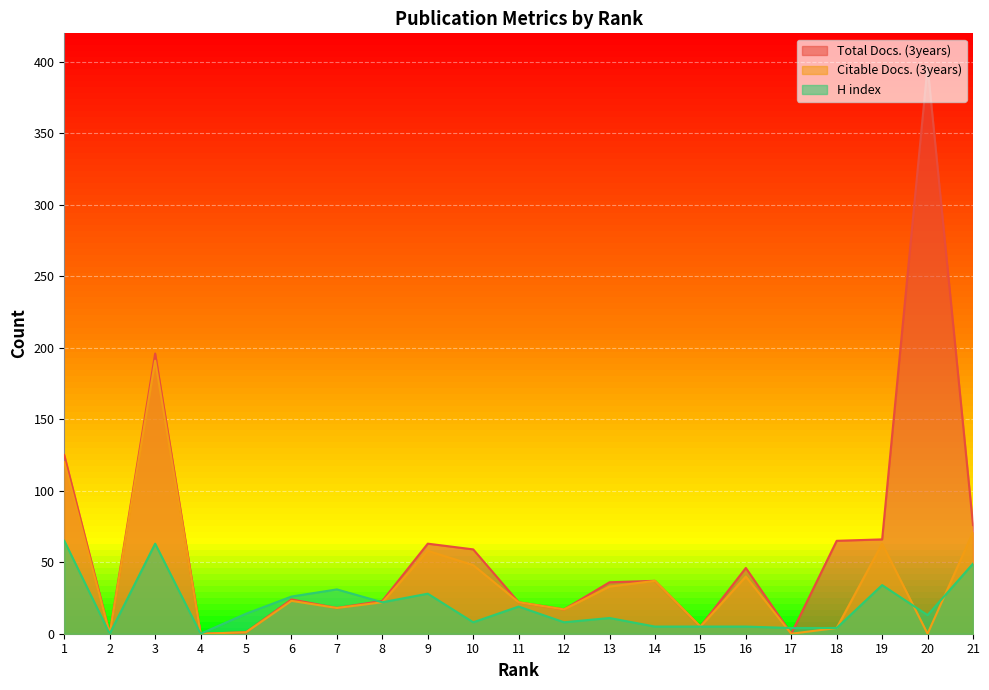

What is the spread (max minus min) of values at 12?

9